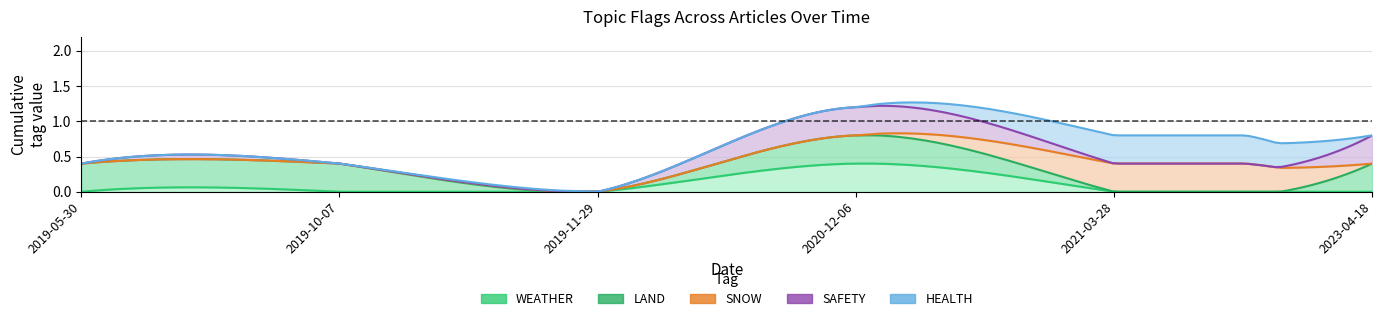

Does the chart display data point markers on the line(s)?

No